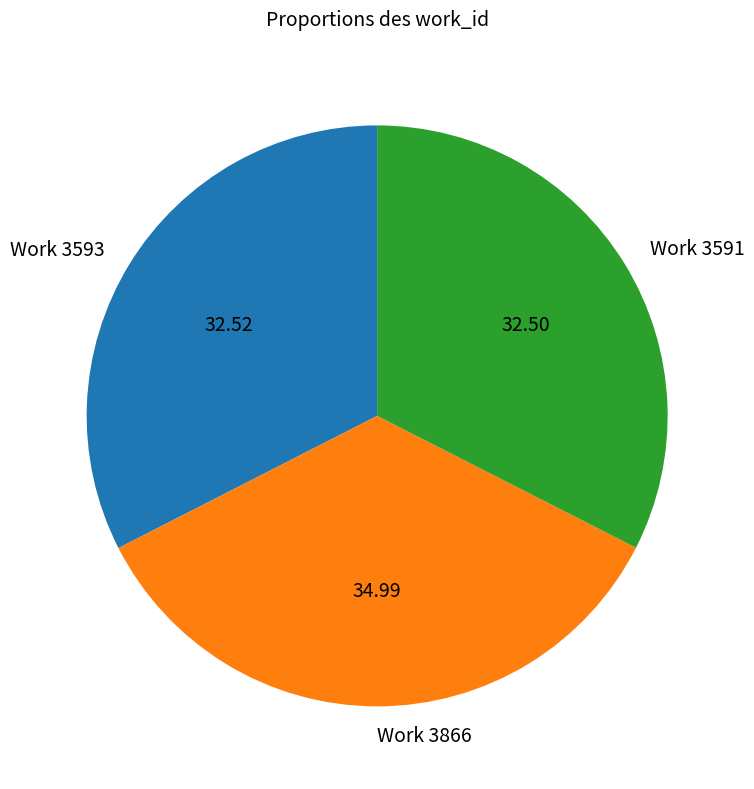

How many segments does this pie chart have?

3